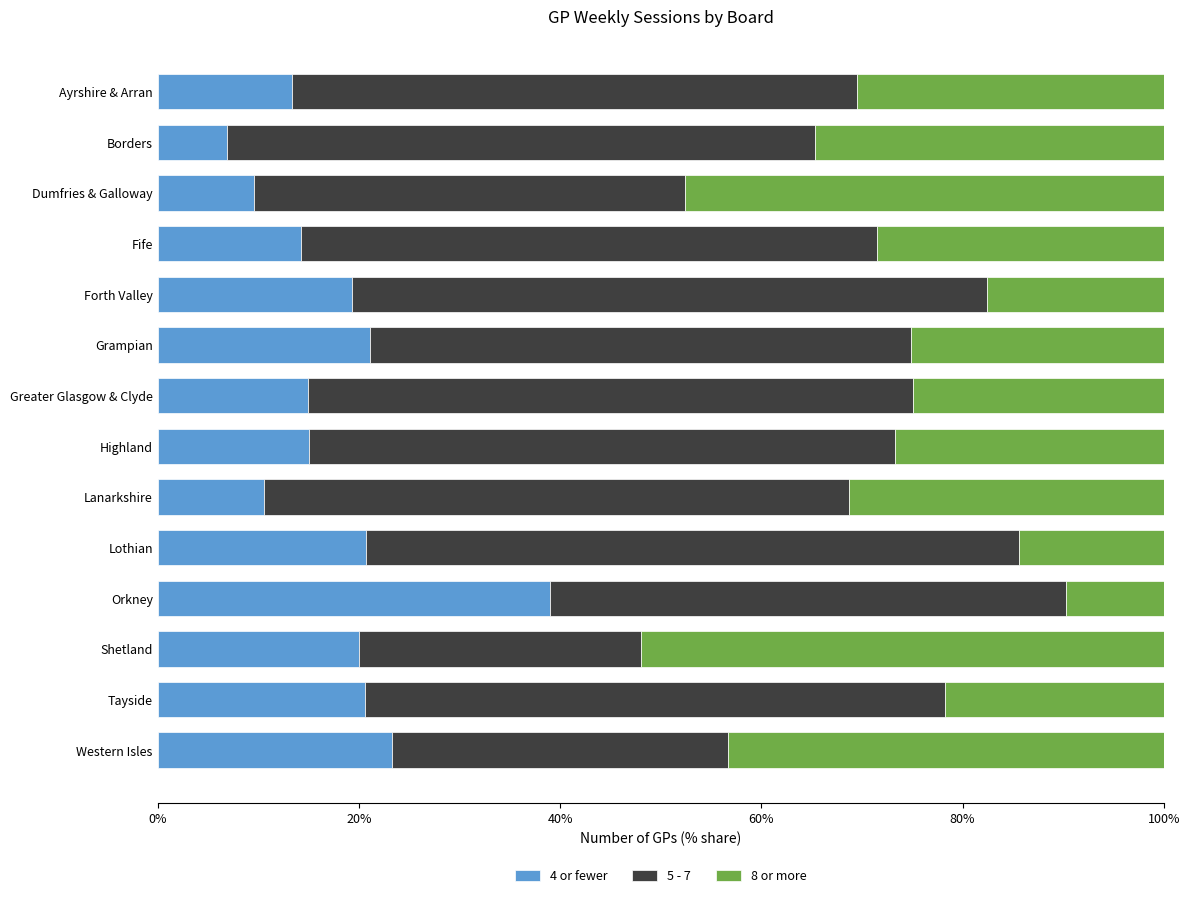

What is the total value across all series at Fife?

100.0